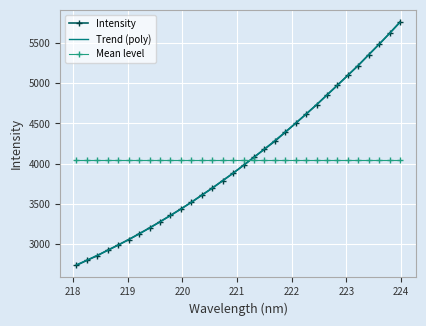

What is the difference between the maximum and minimum values?

3019.8